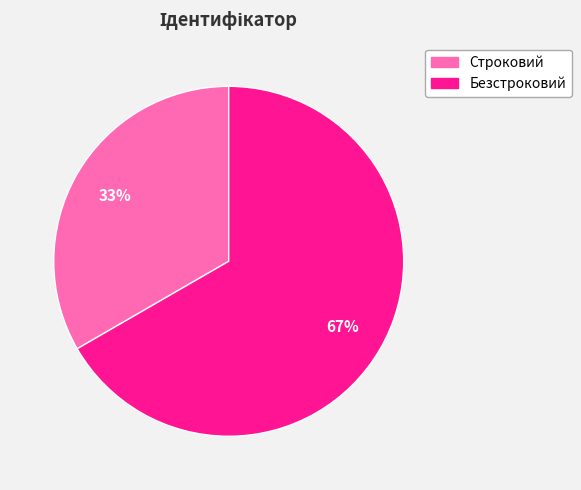

To the nearest percent, what portion does Строковий represent?

33%